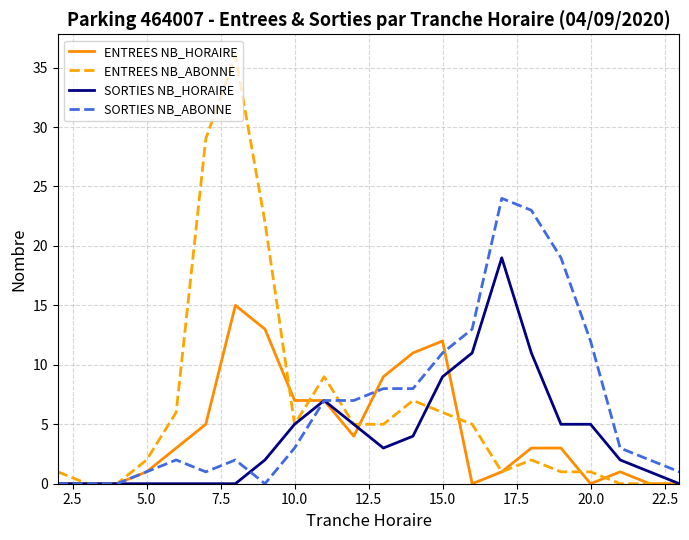

What is the maximum value for ENTREES NB_HORAIRE?

15